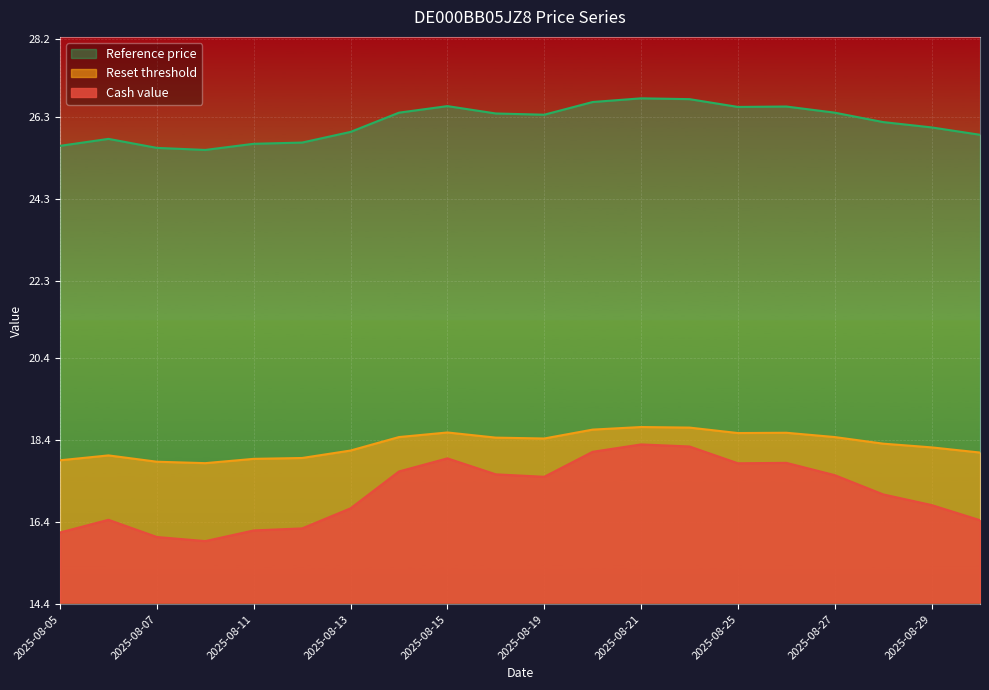

Reading left to right, extract all data points from this chart.

Cash value: 16.1	16.5	16.0	15.9	16.2	16.2	16.7	17.6	18.0	17.6	17.5	18.1	18.3	18.2	17.8	17.9	17.6	17.1	16.8	16.4
Reset threshold: 25.6	25.8	25.5	25.5	25.6	25.7	25.9	26.4	26.6	26.4	26.4	26.7	26.8	26.7	26.5	26.6	26.4	26.2	26.0	25.9
Reference price: 17.9	18.0	17.9	17.8	17.9	18.0	18.2	18.5	18.6	18.5	18.4	18.7	18.7	18.7	18.6	18.6	18.5	18.3	18.2	18.1